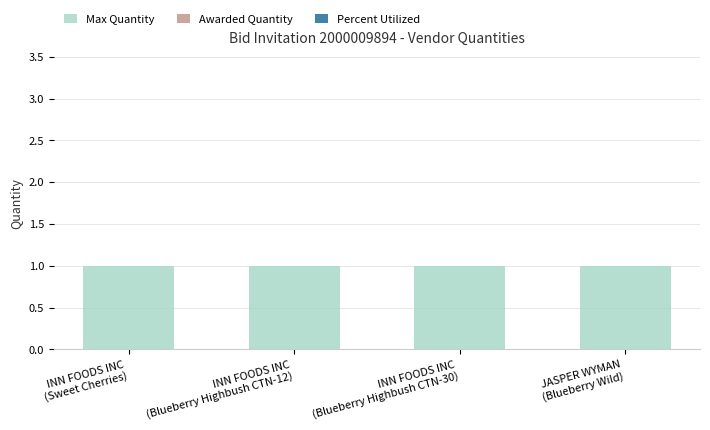

What are all the series names shown in the legend?

Max Quantity, Awarded Quantity, Percent Utilized